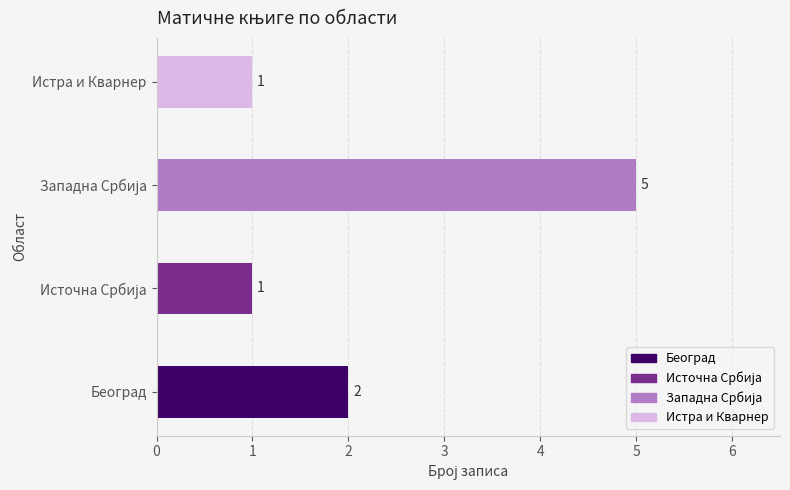

The chart shows a value of 2 at Београд. True or false?

True